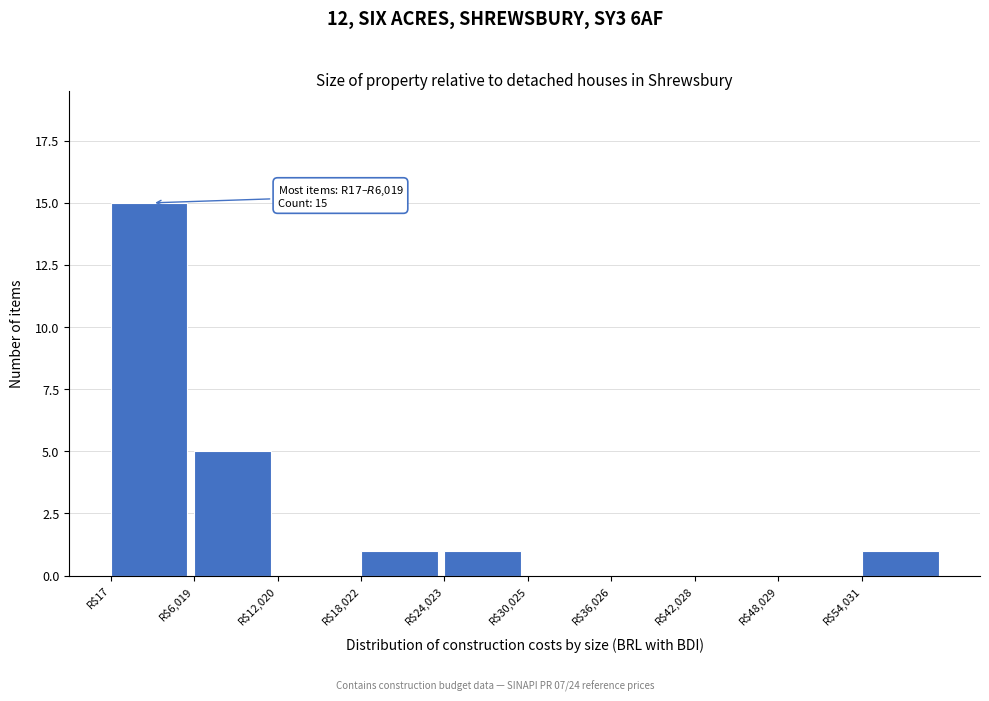

Over which range of the x-axis is the bar tallest?

0 to 6000